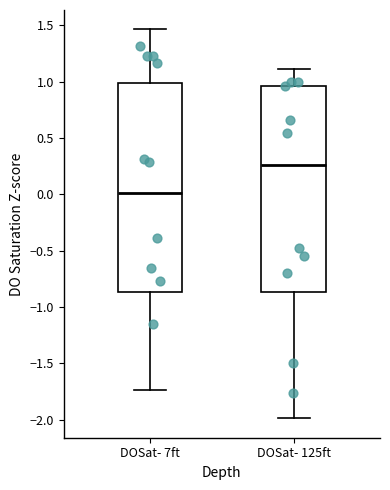

Reading left to right, read every box against the y-axis: the position of its median line, the range the box covers, and the ends of its whiskers. The values are not printed on the chart, so give them approximately, as read against the axis.

DOSat- 7ft: median 0.00, box -0.85 to 1.00, whiskers -1.75 to 1.45
DOSat- 125ft: median 0.25, box -0.85 to 0.95, whiskers -2.00 to 1.10